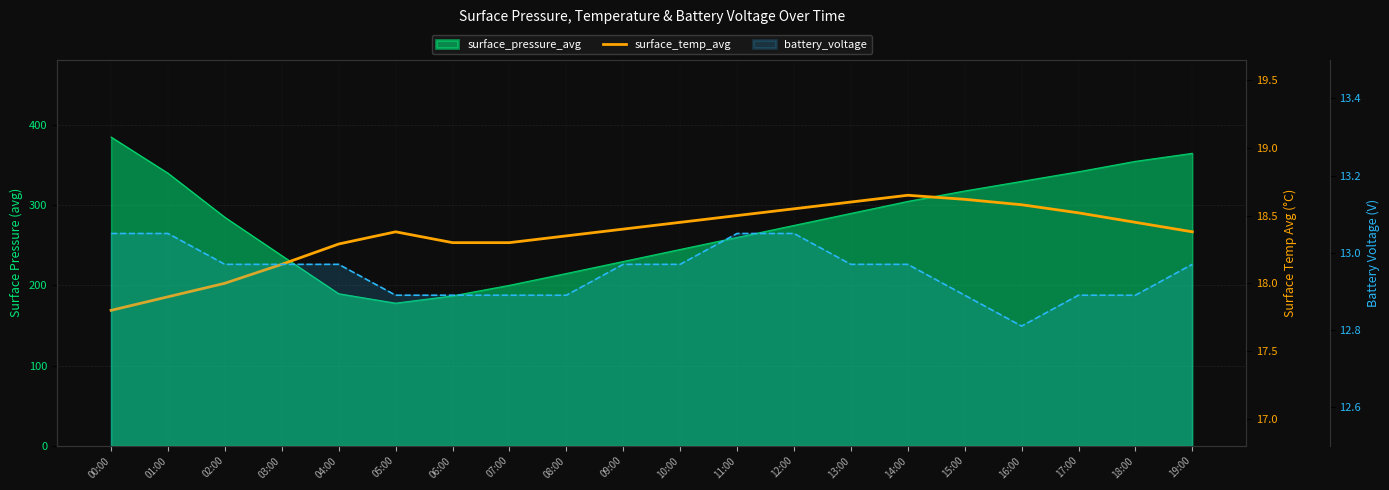

Reading left to right, extract all data points from this chart.

surface_temp_avg: 17.8	17.9	18.0	18.1	18.3	18.4	18.3	18.3	18.4	18.4	18.4	18.5	18.6	18.6	18.6	18.6	18.6	18.5	18.4	18.4
battery_voltage: 13.1	13.1	13.0	13.0	13.0	12.9	12.9	12.9	12.9	13.0	13.0	13.1	13.1	13.0	13.0	12.9	12.8	12.9	12.9	13.0